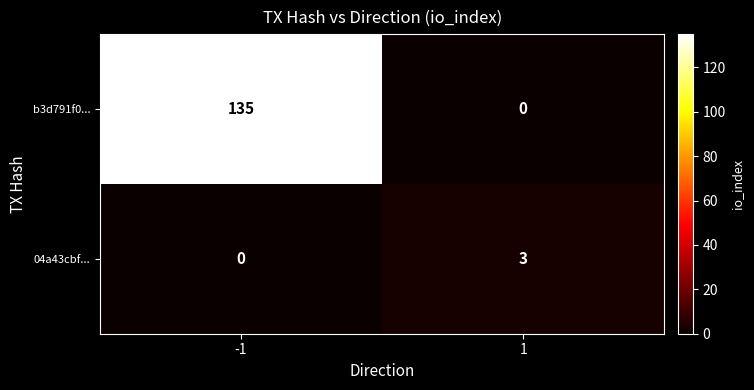

How many data points in b3d791f0... are less than 135?

1